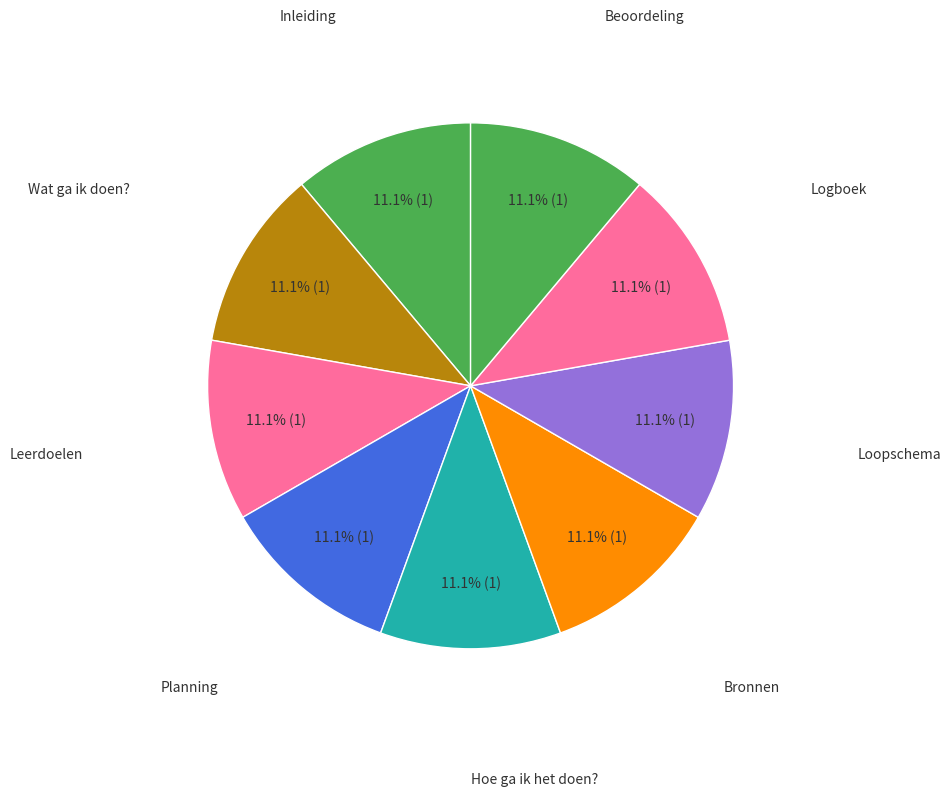

How many segments does this pie chart have?

9